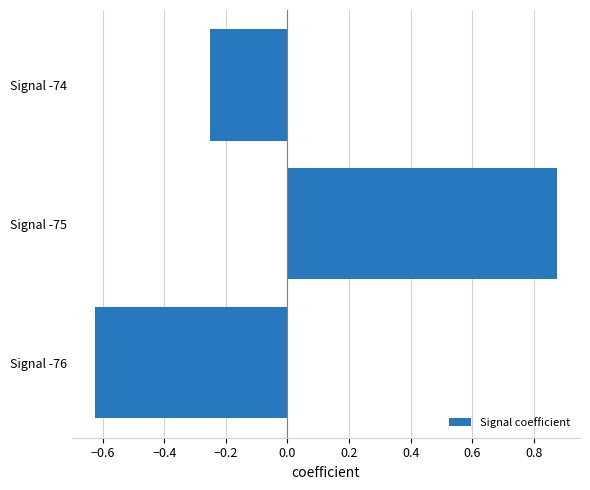

At which category does the chart reach its peak across all series?

Signal -75